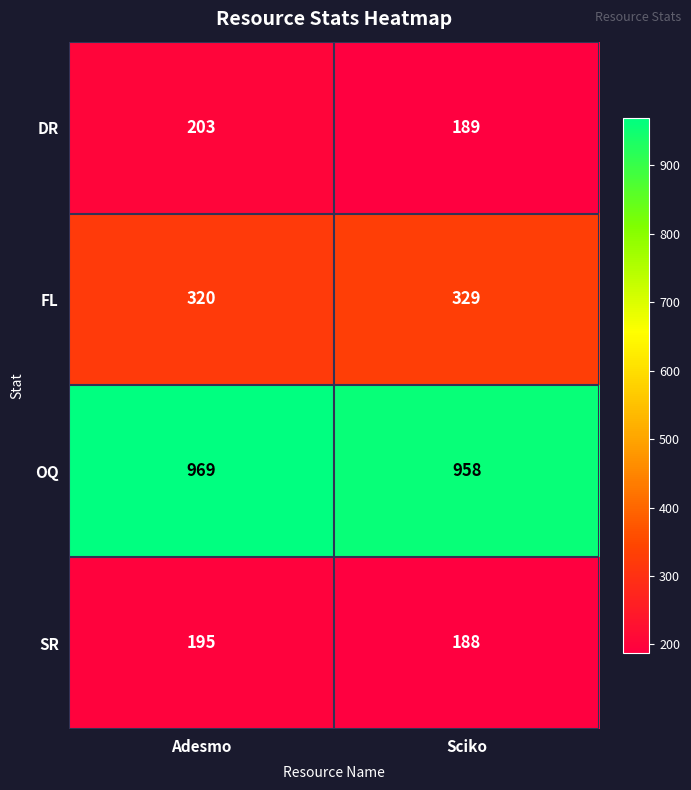

Which series has the largest total across all categories?

OQ